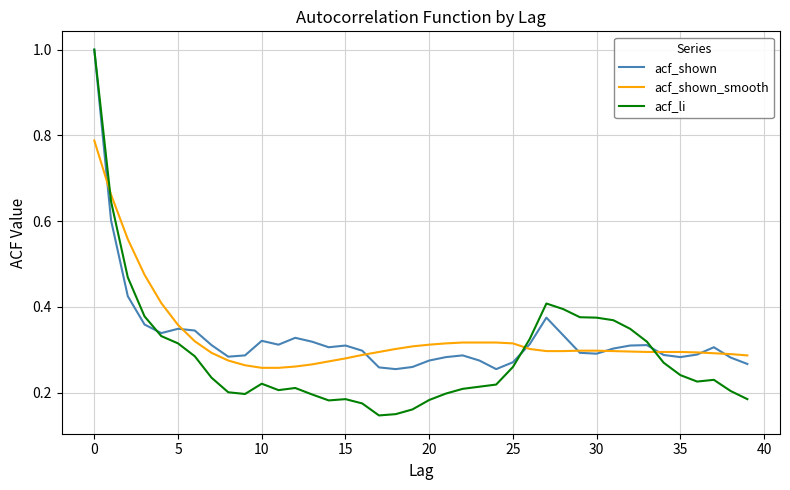

What is the maximum value shown in the chart?

1.0